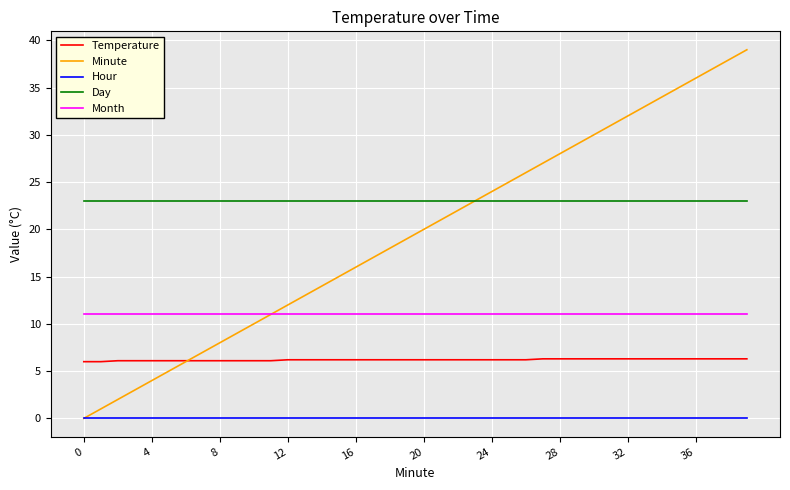

How many distinct data groups are displayed?

5